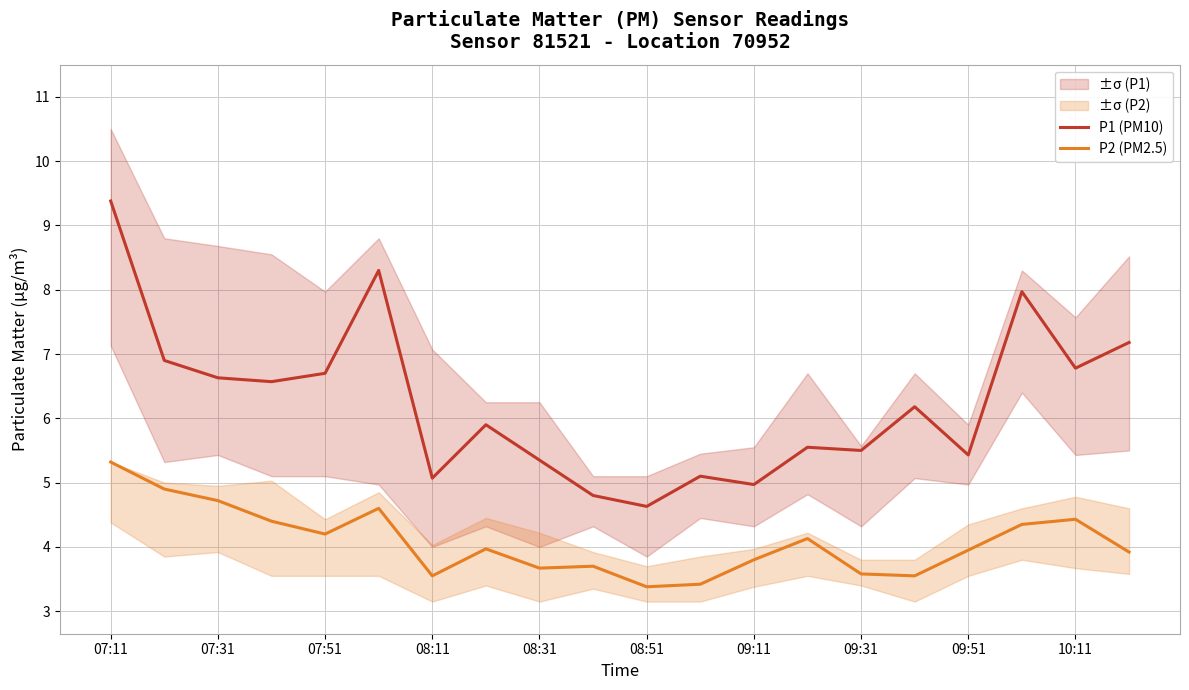

What is the value of the P2 (PM2.5) point at the 12th from the left?

3.4